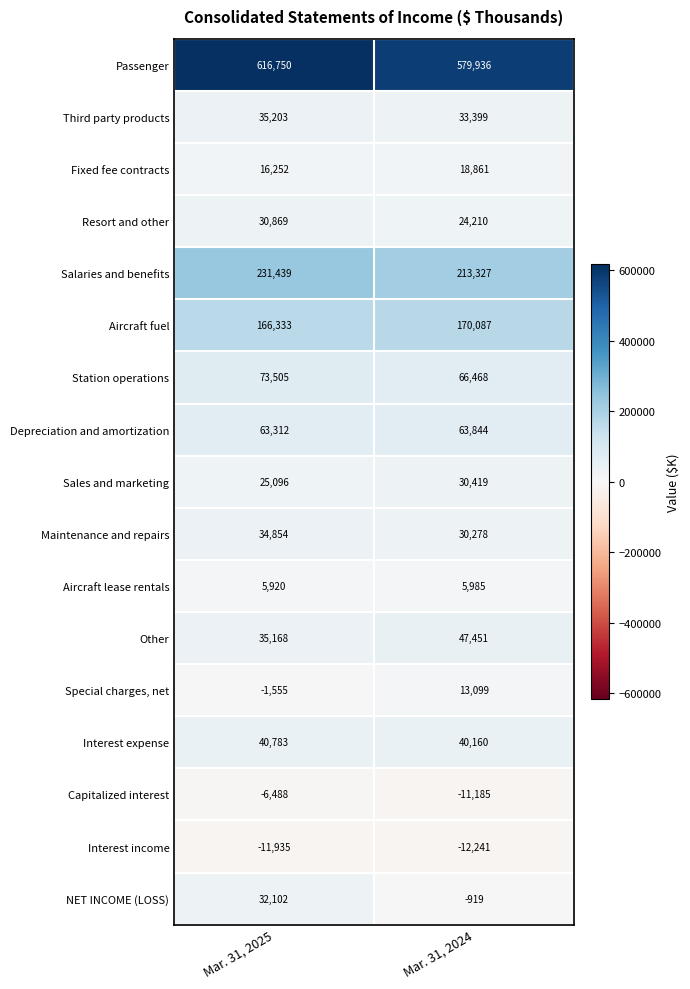

Which category has the lowest value across all series?

Mar. 31, 2024